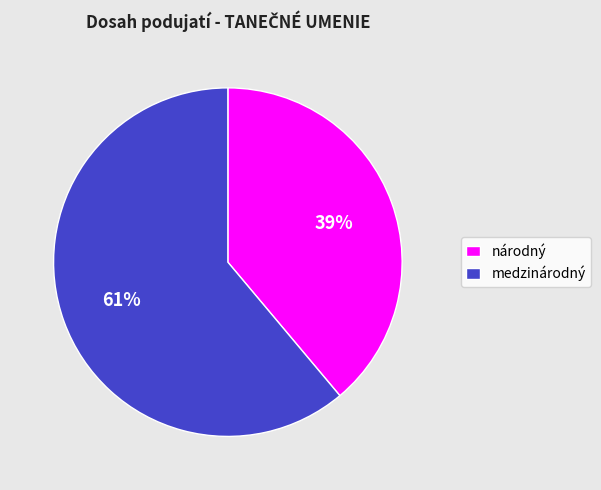

Is there a majority slice in this chart?

Yes